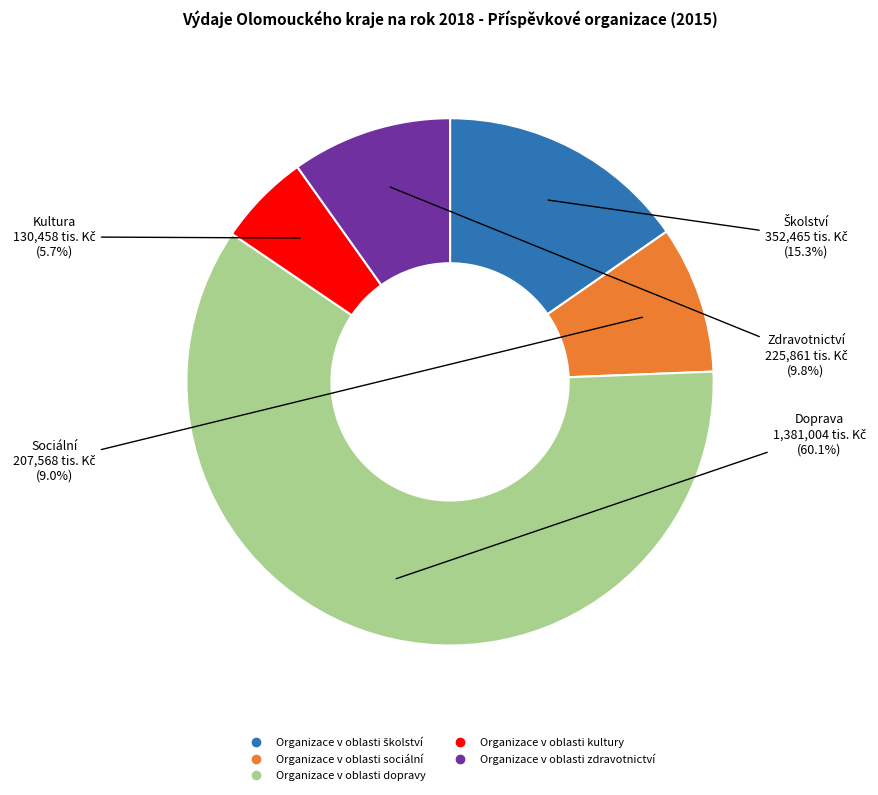

How many segments does this pie chart have?

5